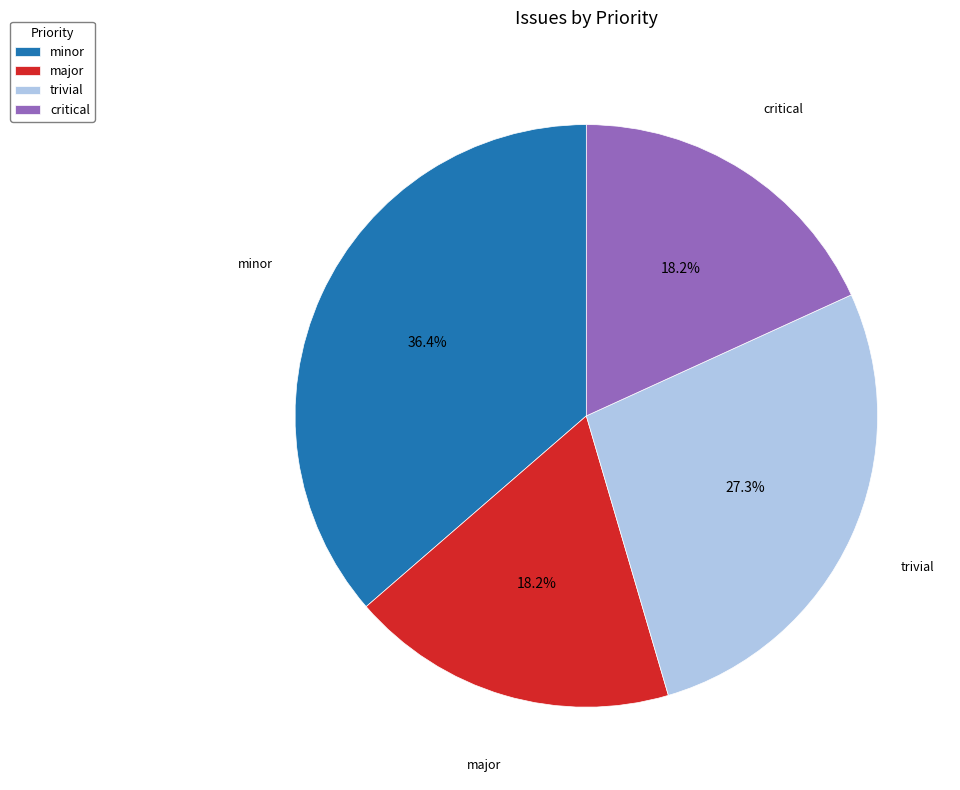

Do trivial and critical together represent more than half of the pie?

No